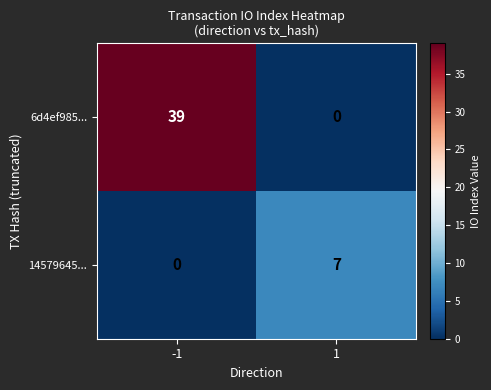

What is the difference between the maximum and minimum values in the 6d4ef985... series?

39